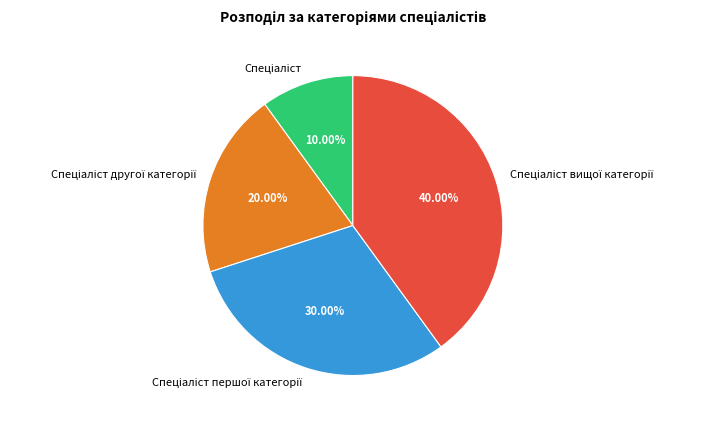

Is there a majority slice in this chart?

No